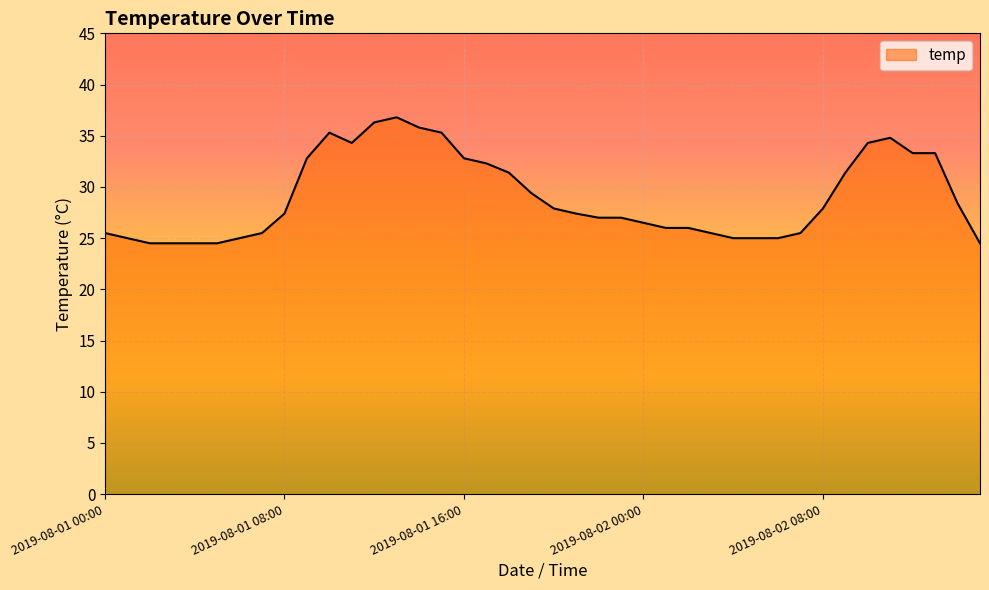

What is the greatest value displayed?

36.8